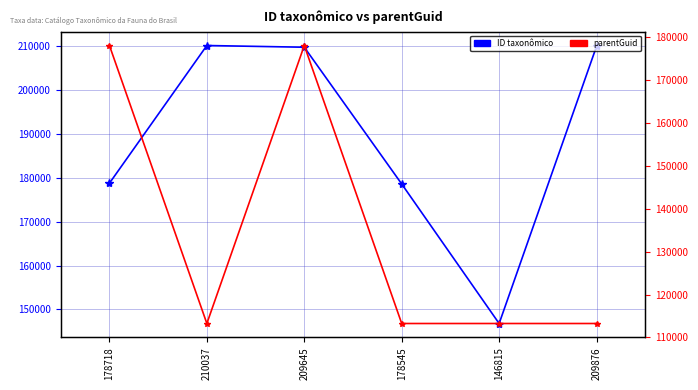

True or false: parentGuid and ID taxonômico cross at least once.

False